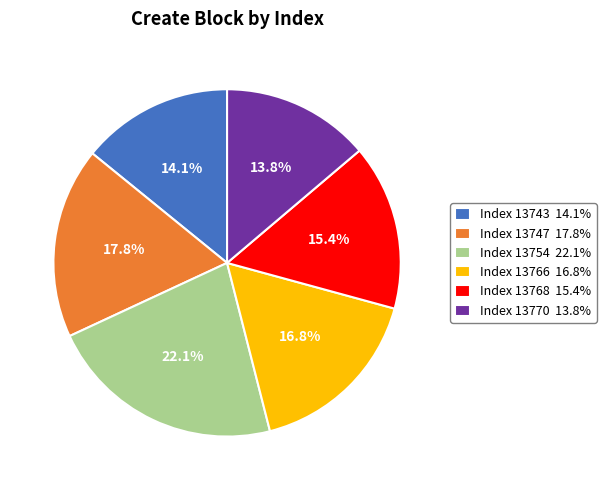

Which has a higher value, Index 13743 14.1% or Index 13766 16.8%?

Index 13766 16.8%